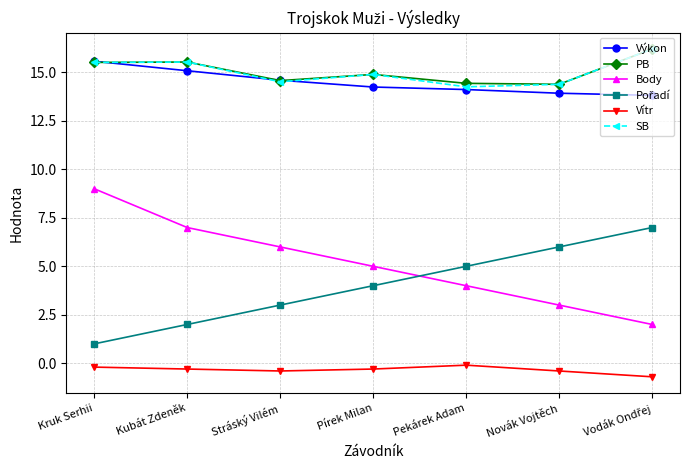

True or false: Body and PB intersect in this chart.

False